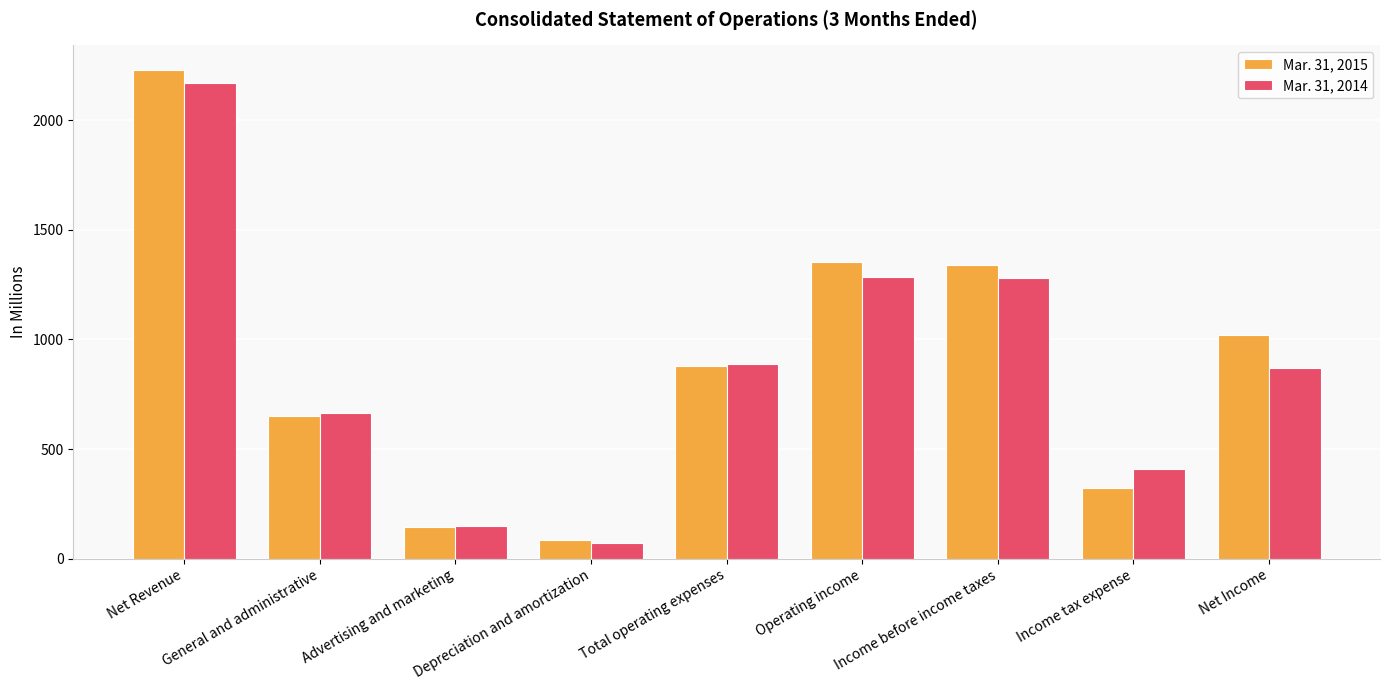

At how many categories does at least one series exceed 503?

6